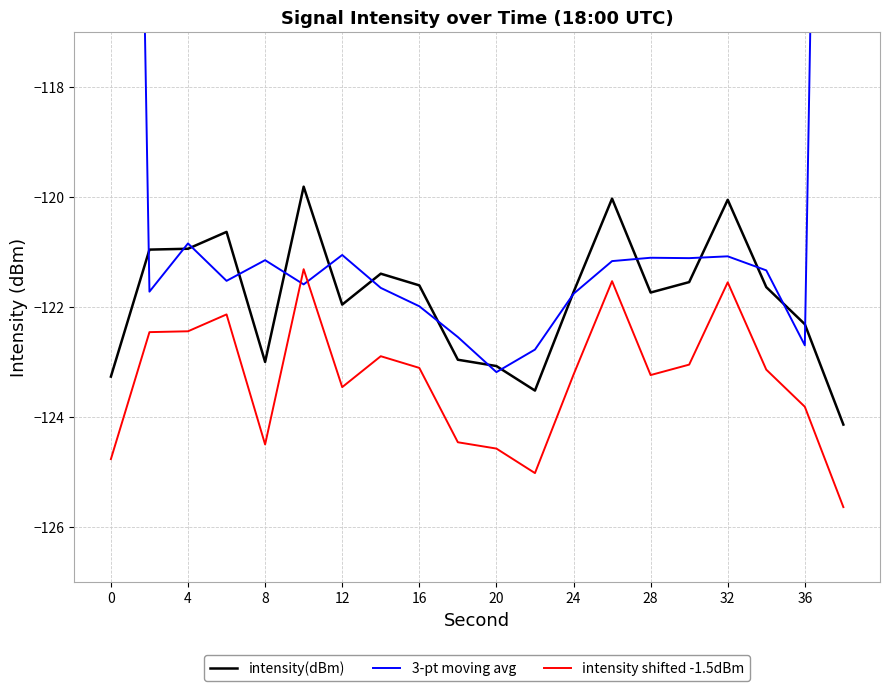

Is it true that intensity(dBm) equals -123.3 at 0?

True